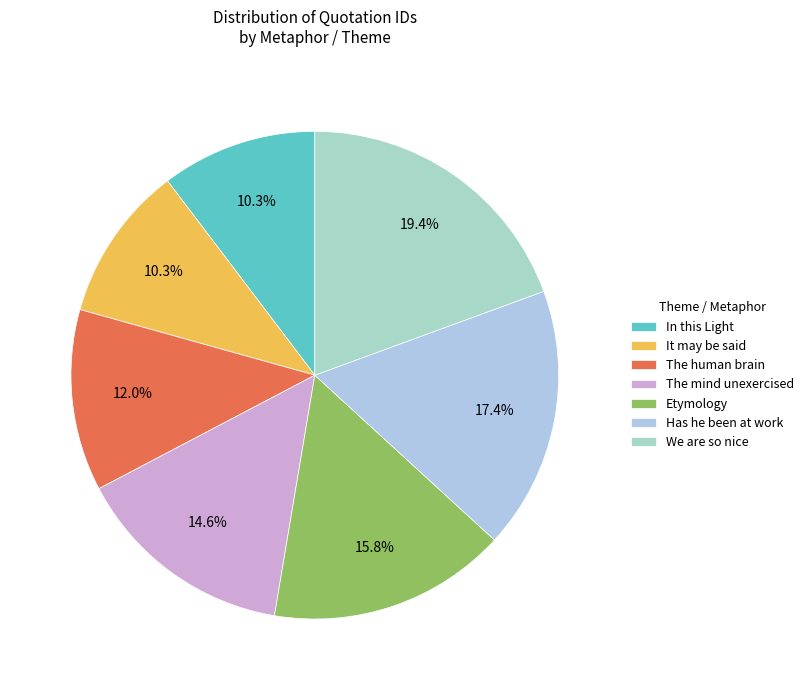

To the nearest percent, what is the difference between the We are so nice and Etymology slice percentages?

4%